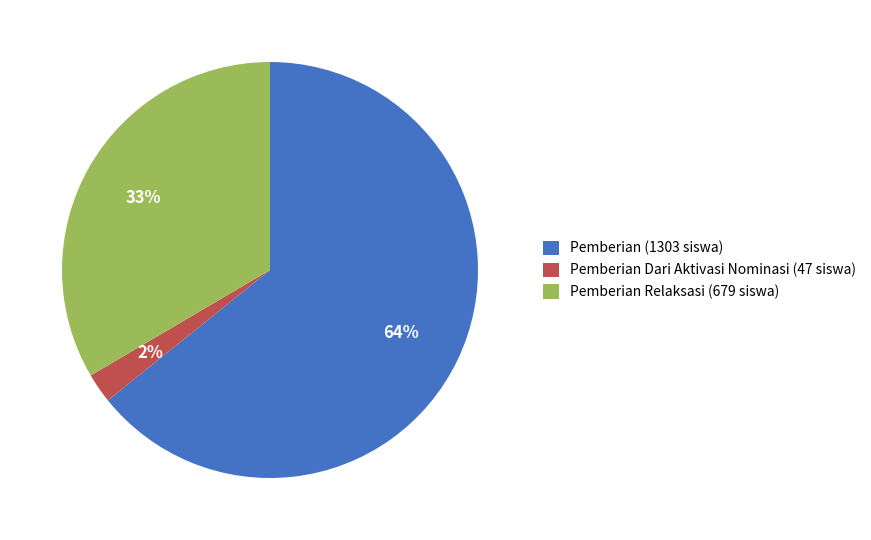

Between Pemberian Relaksasi (679 siswa) and Pemberian Dari Aktivasi Nominasi (47 siswa), which is larger?

Pemberian Relaksasi (679 siswa)